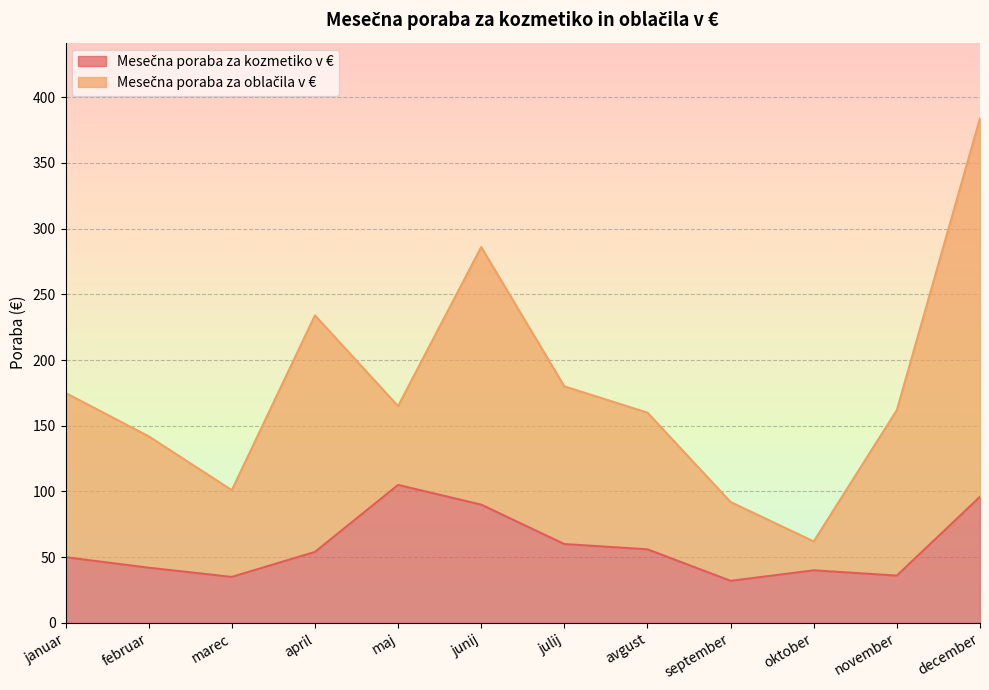

What is the sum of the values at avgust and september?

88